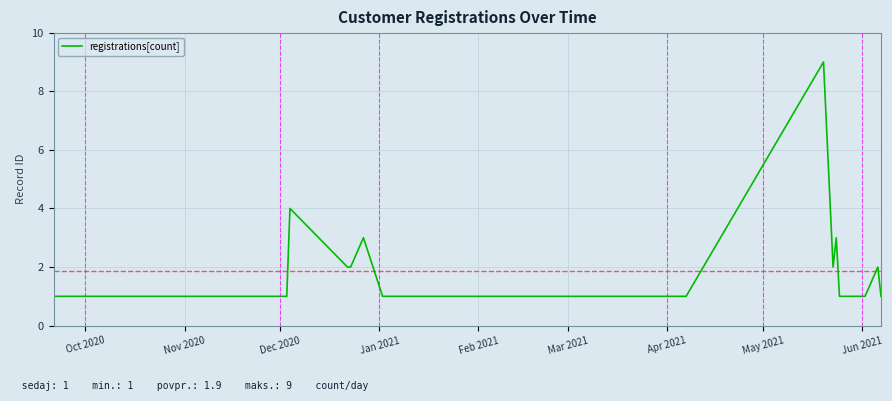

What is the maximum value shown in the chart?

9